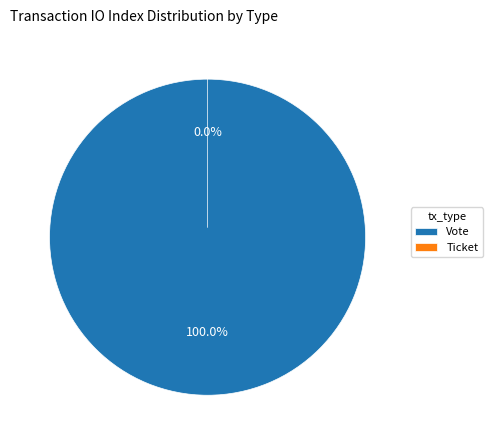

Is Vote the majority of the pie?

Yes